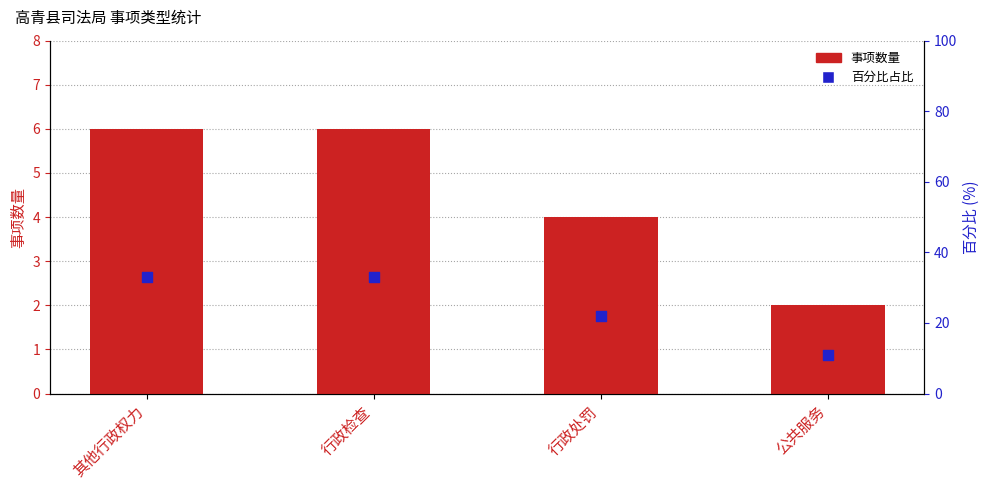

Is the value of count at 公共服务 greater than the value of percentile rank within category at 其他行政权力?

No